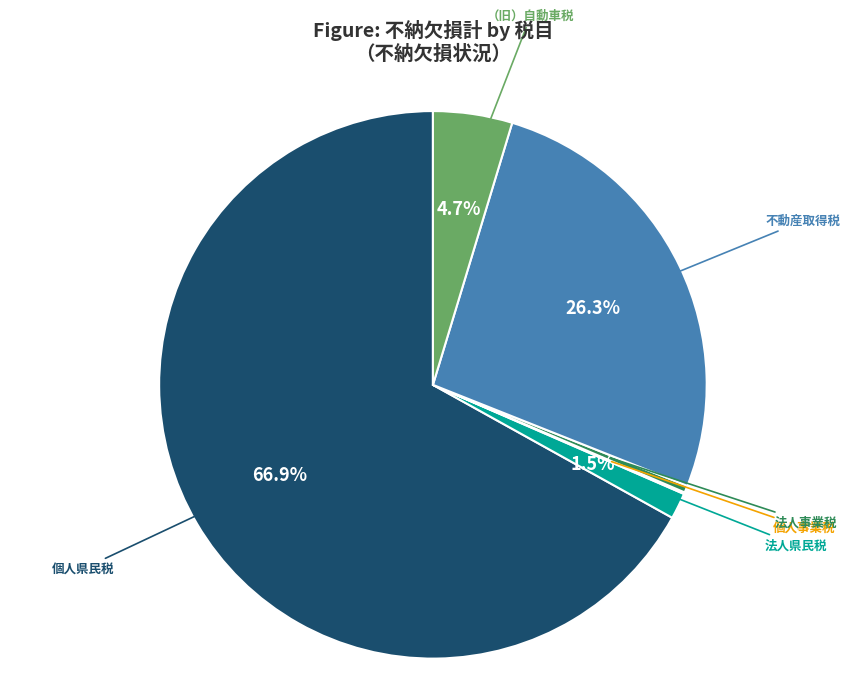

To the nearest percent, what percentage of the pie is 個人県民税?

67%